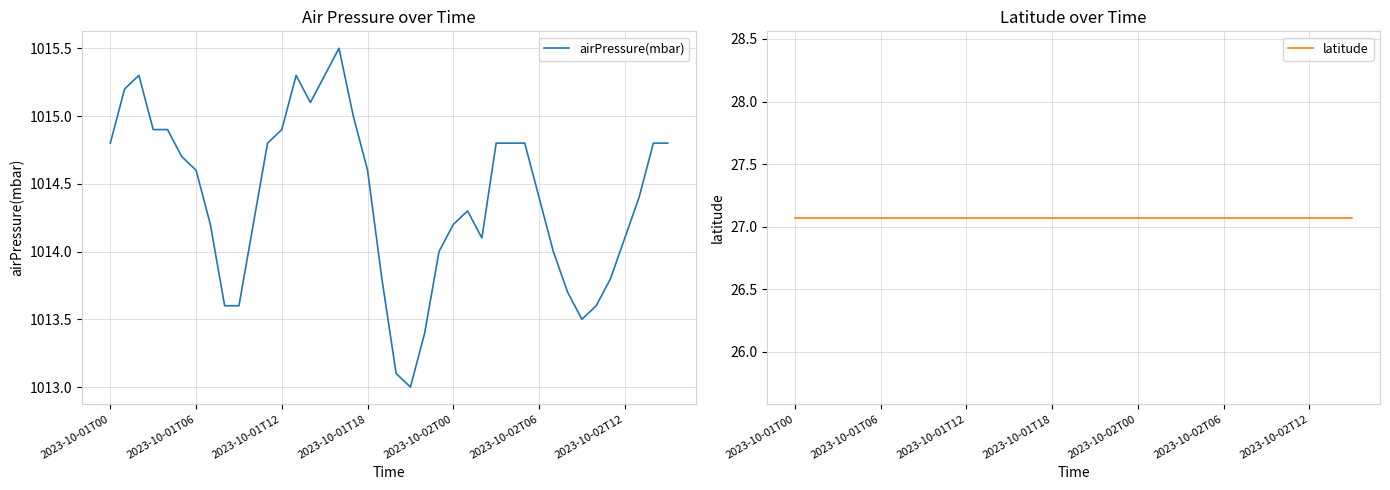

True or false: airPressure(mbar) and latitude cross at least once.

False